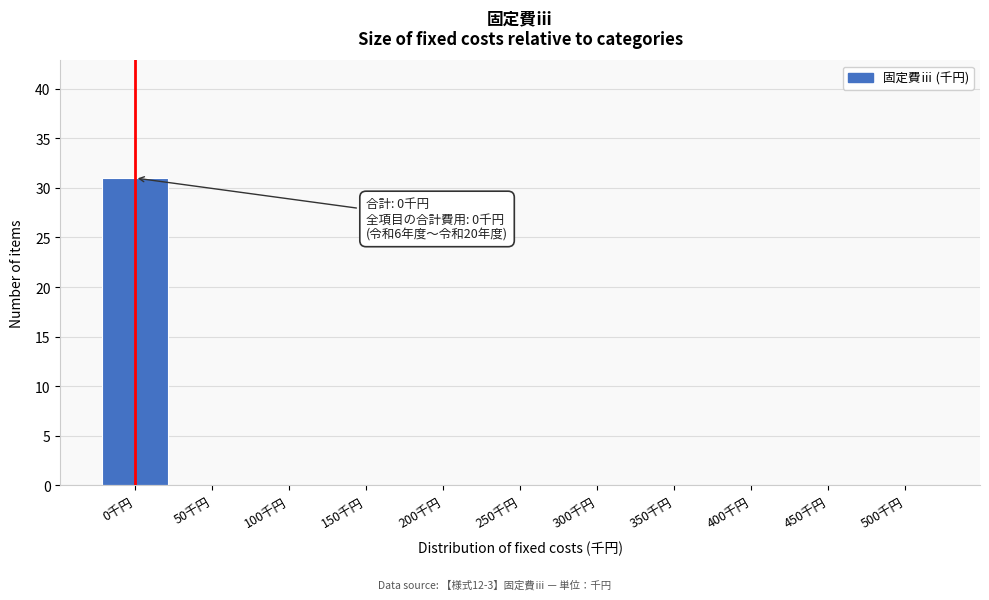

Reading right to left, list all the values displayed in this chart.

500千円=0	450千円=0	400千円=0	350千円=0	300千円=0	250千円=0	200千円=0	150千円=0	100千円=0	50千円=0	0千円=31